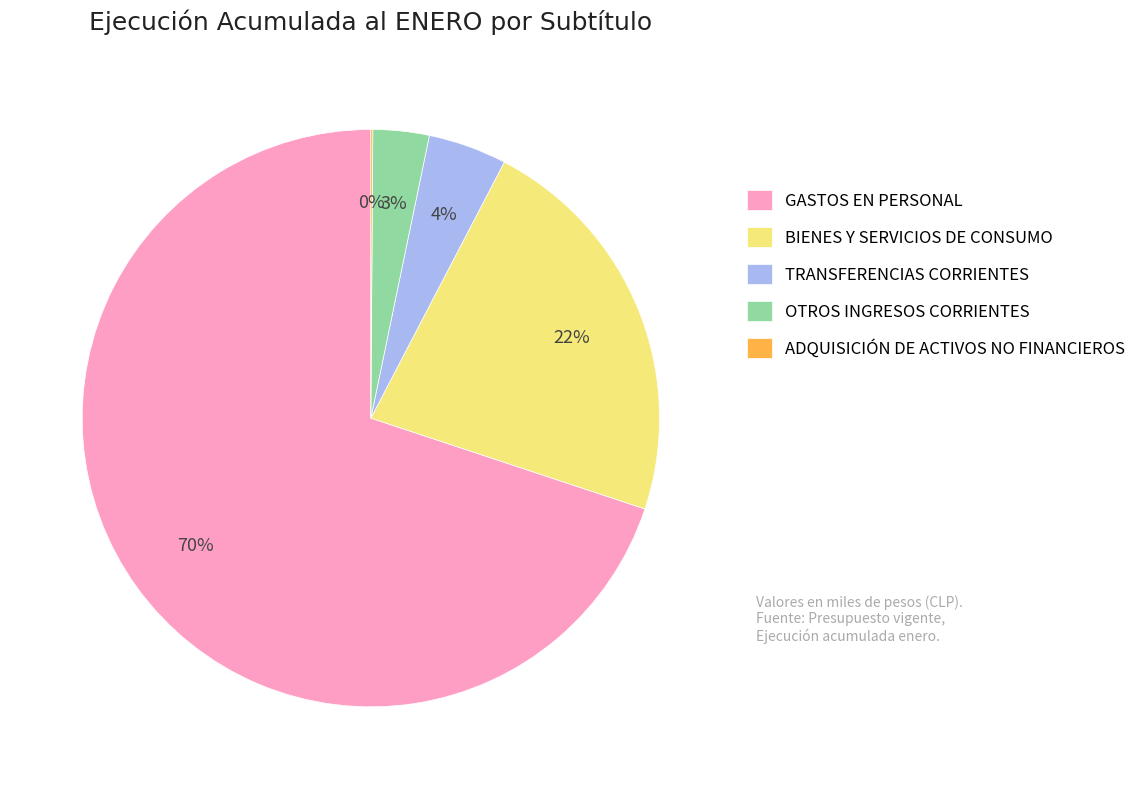

Is it true that TRANSFERENCIAS CORRIENTES is 4% of the pie?

True